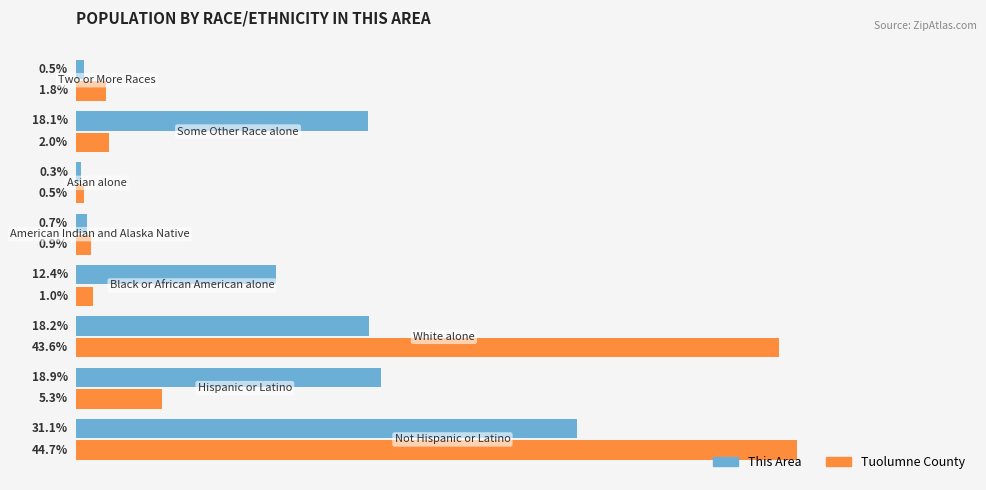

Which series has the largest range (max minus min)?

Tuolumne County